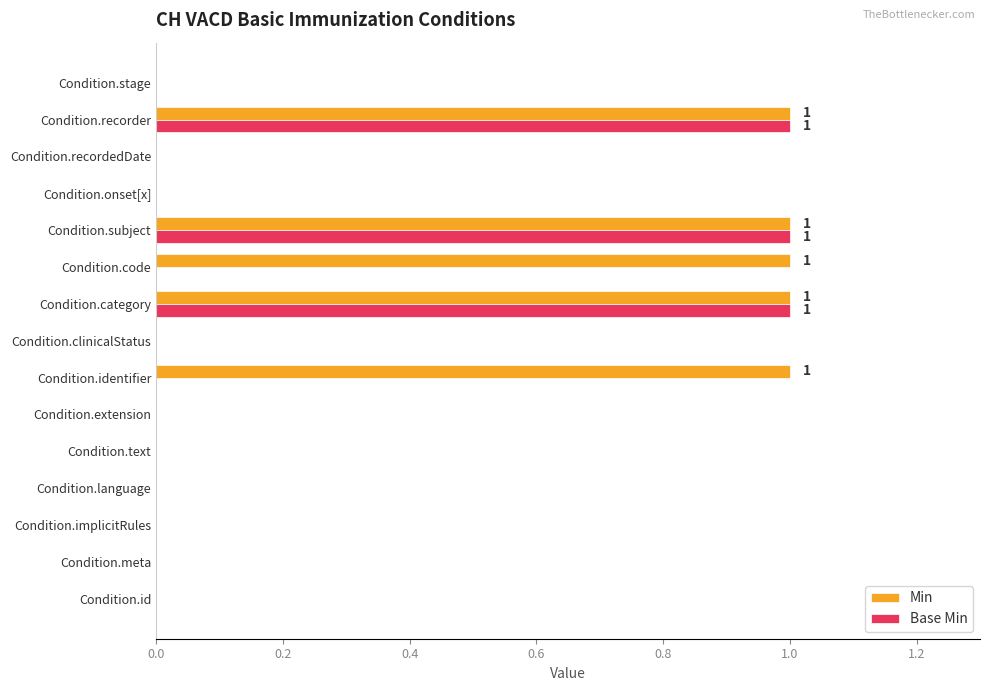

Is it true that Min equals 0 at Condition.clinicalStatus?

True